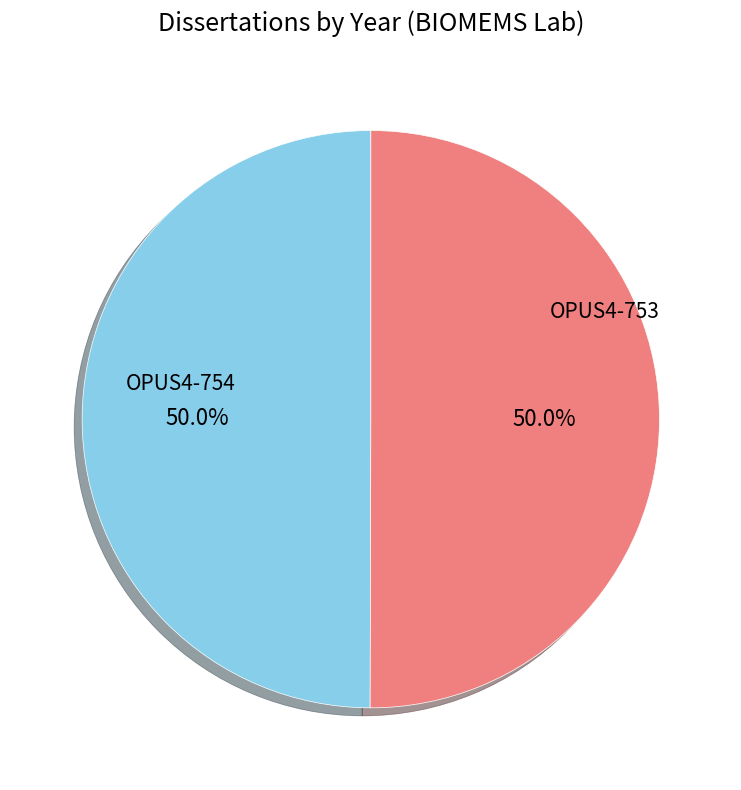

Is the sum of OPUS4-754 and OPUS4-753 greater than half?

Yes